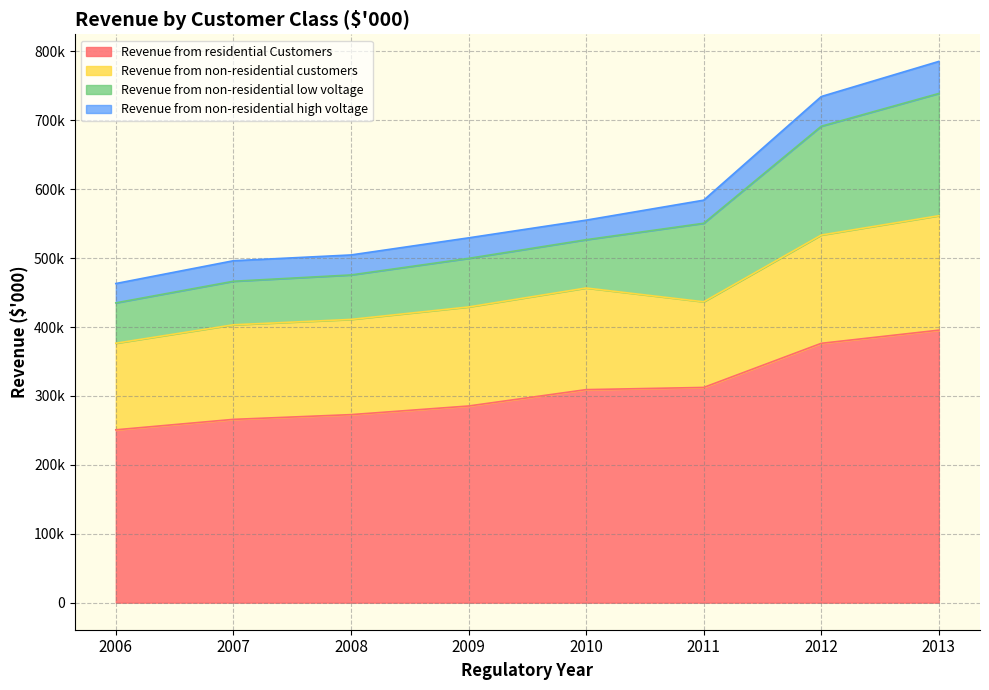

Does the chart display data point markers on the line(s)?

No